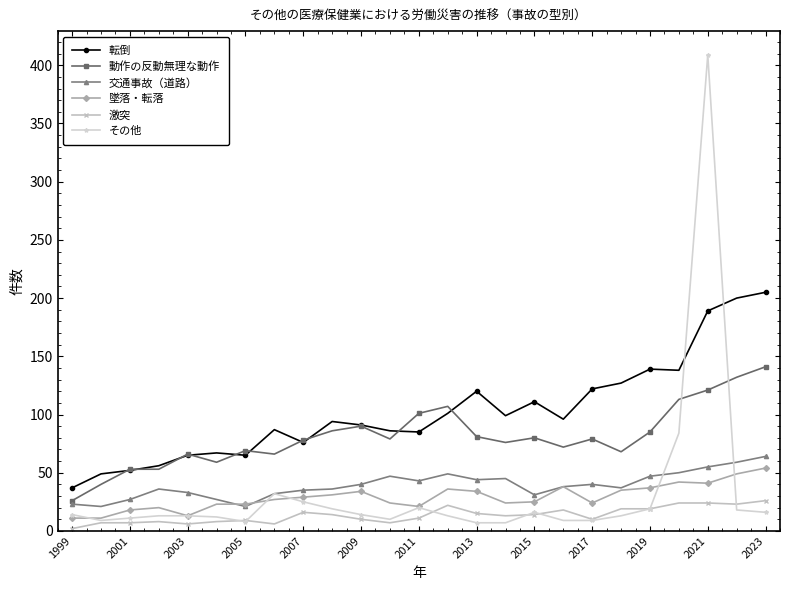

True or false: 激突 and 転倒 intersect in this chart.

False